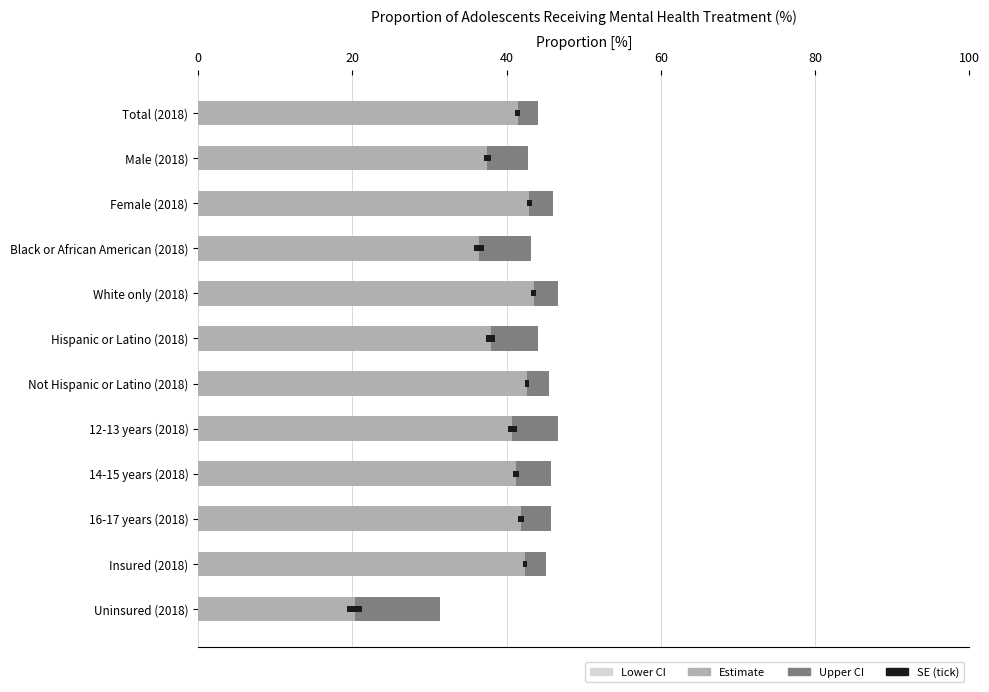

How many values in the Lower CI series exceed 38?

5